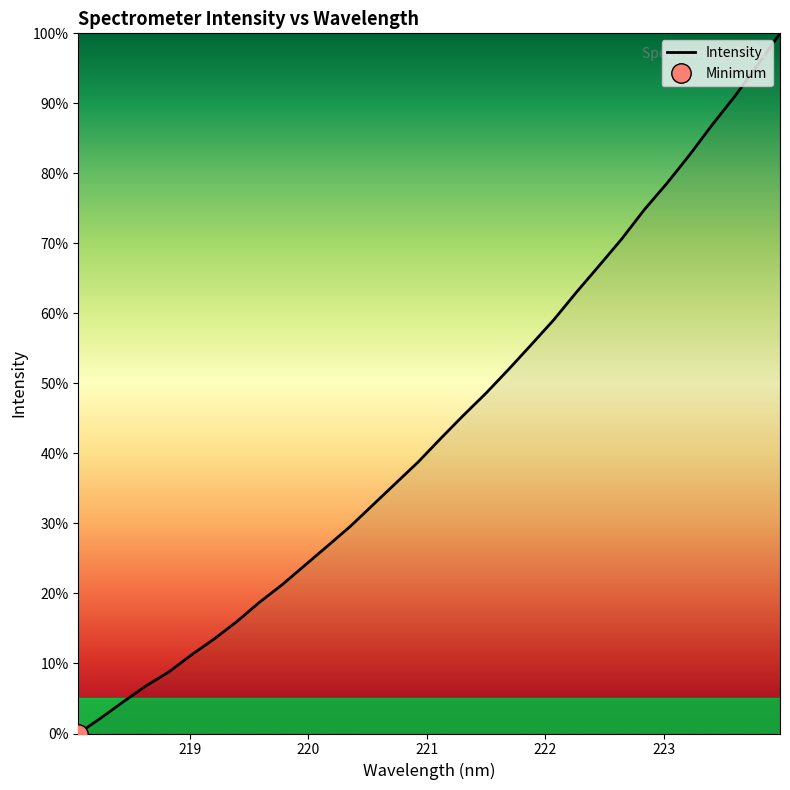

What is the highest value of the Intensity series?

100.0